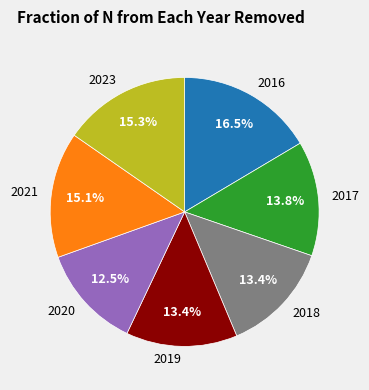

Is 2017 the majority of the pie?

No